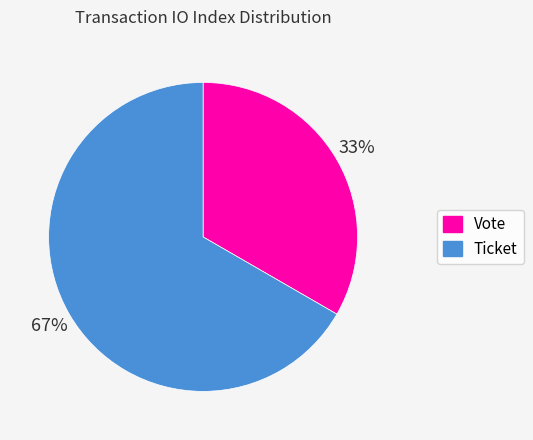

Does any single category account for the majority?

Yes